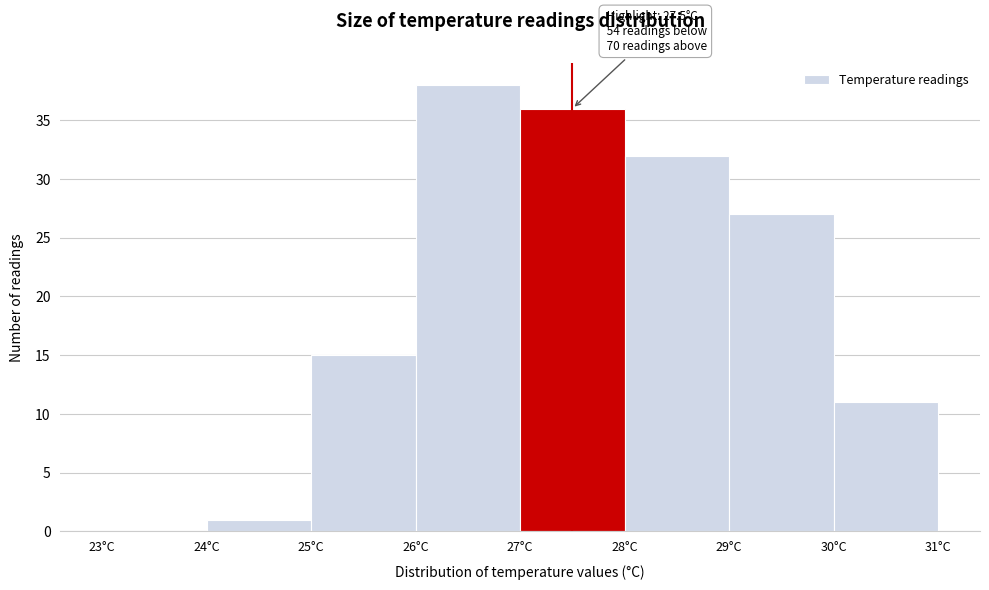

Over which range of the x-axis is the bar tallest?

26 to 27